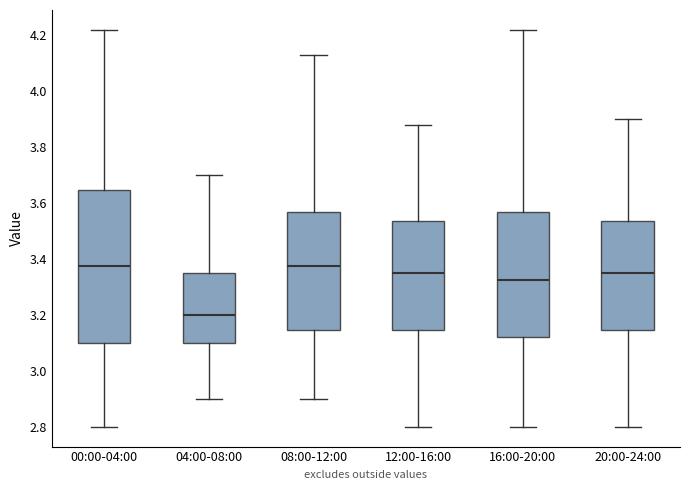

Which box has the lowest median line?

04:00-08:00